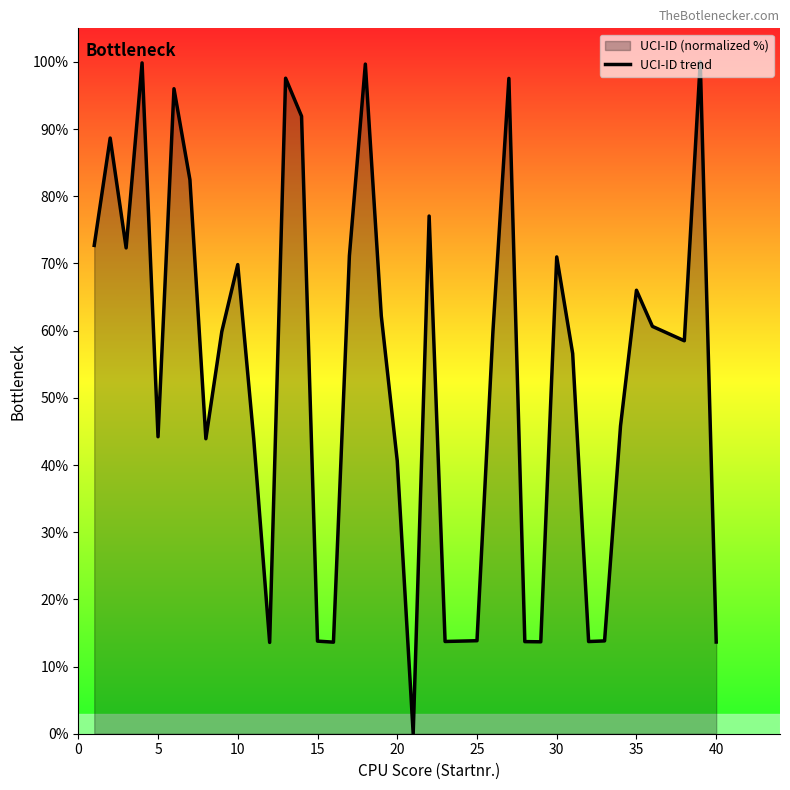

The chart shows a value of 8.2 at 20. True or false?

False